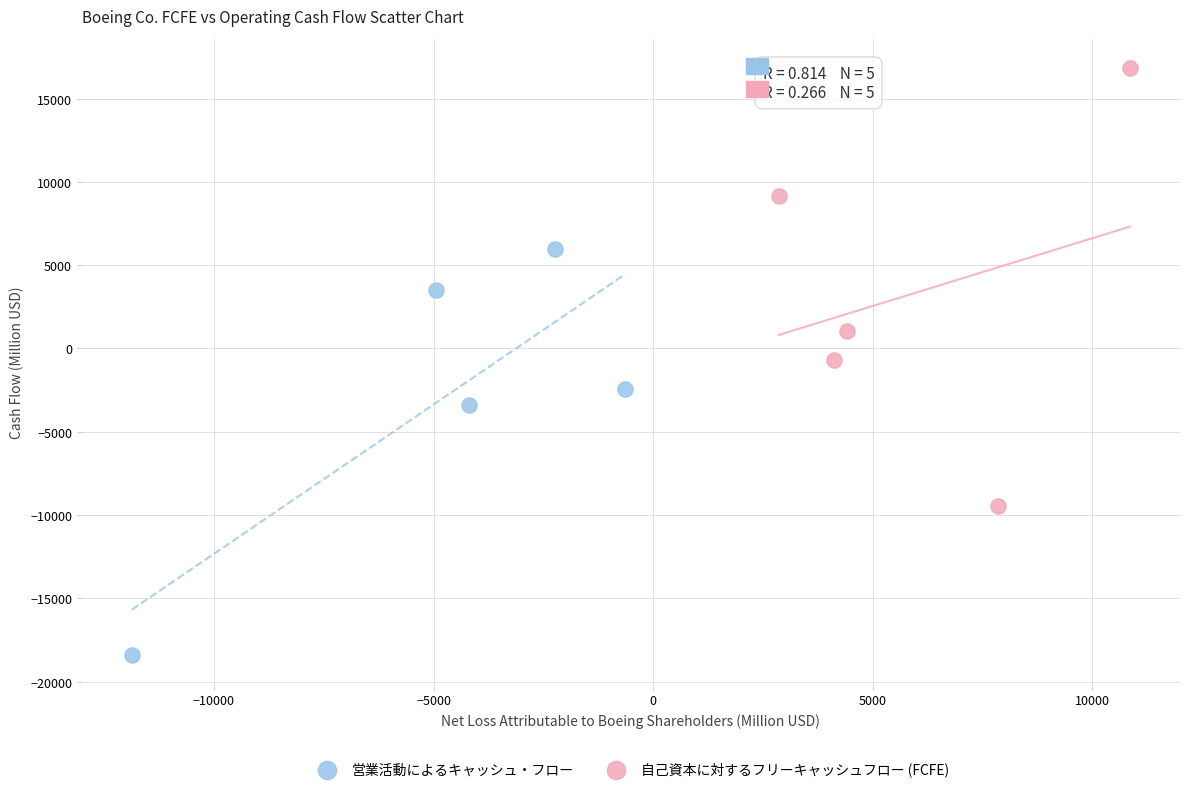

Which series contains the lowest Y value?

営業活動によるキャッシュ・フロー